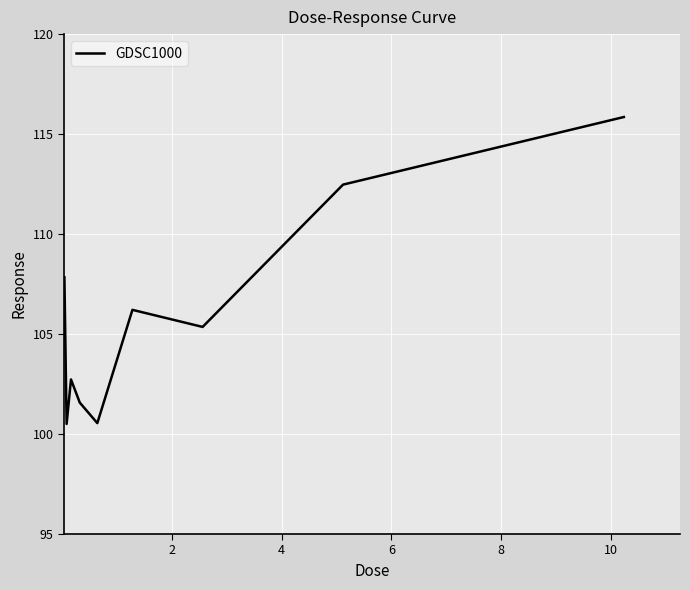

How many values are below 105?

4